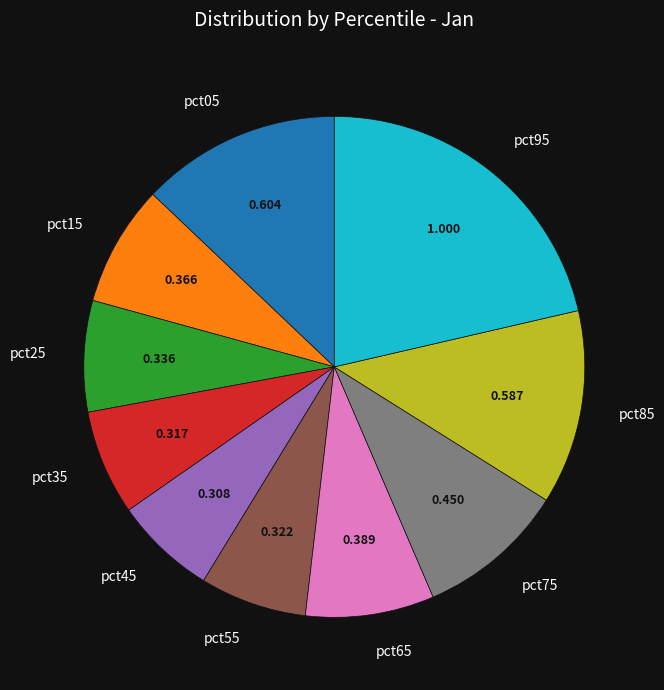

Is the sum of pct45 and pct95 greater than half?

No